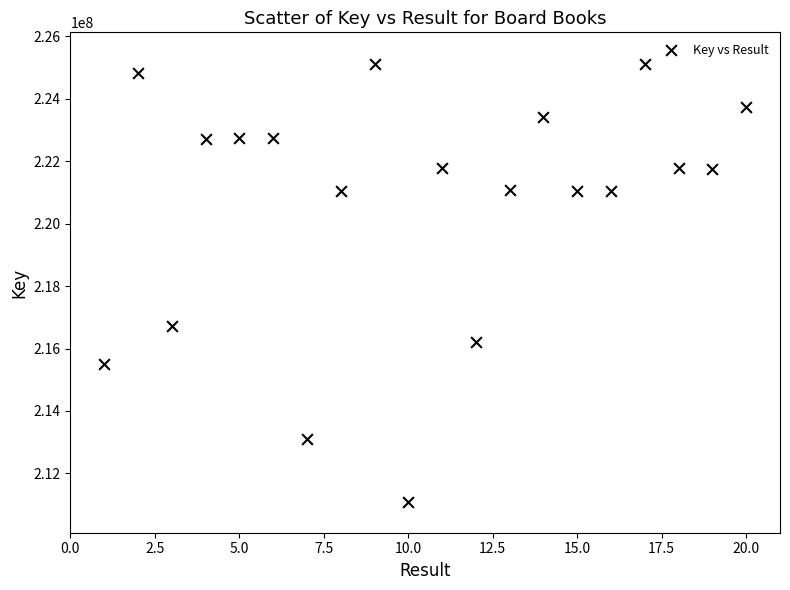

What is the range of X values (max minus min)?

19